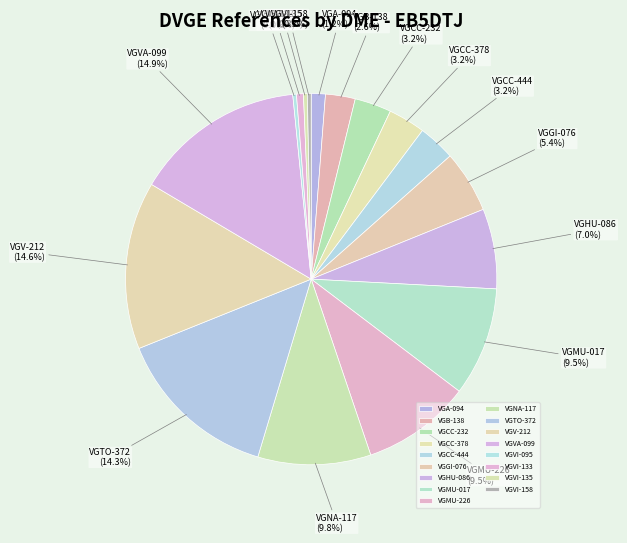

How many segments does this pie chart have?

17